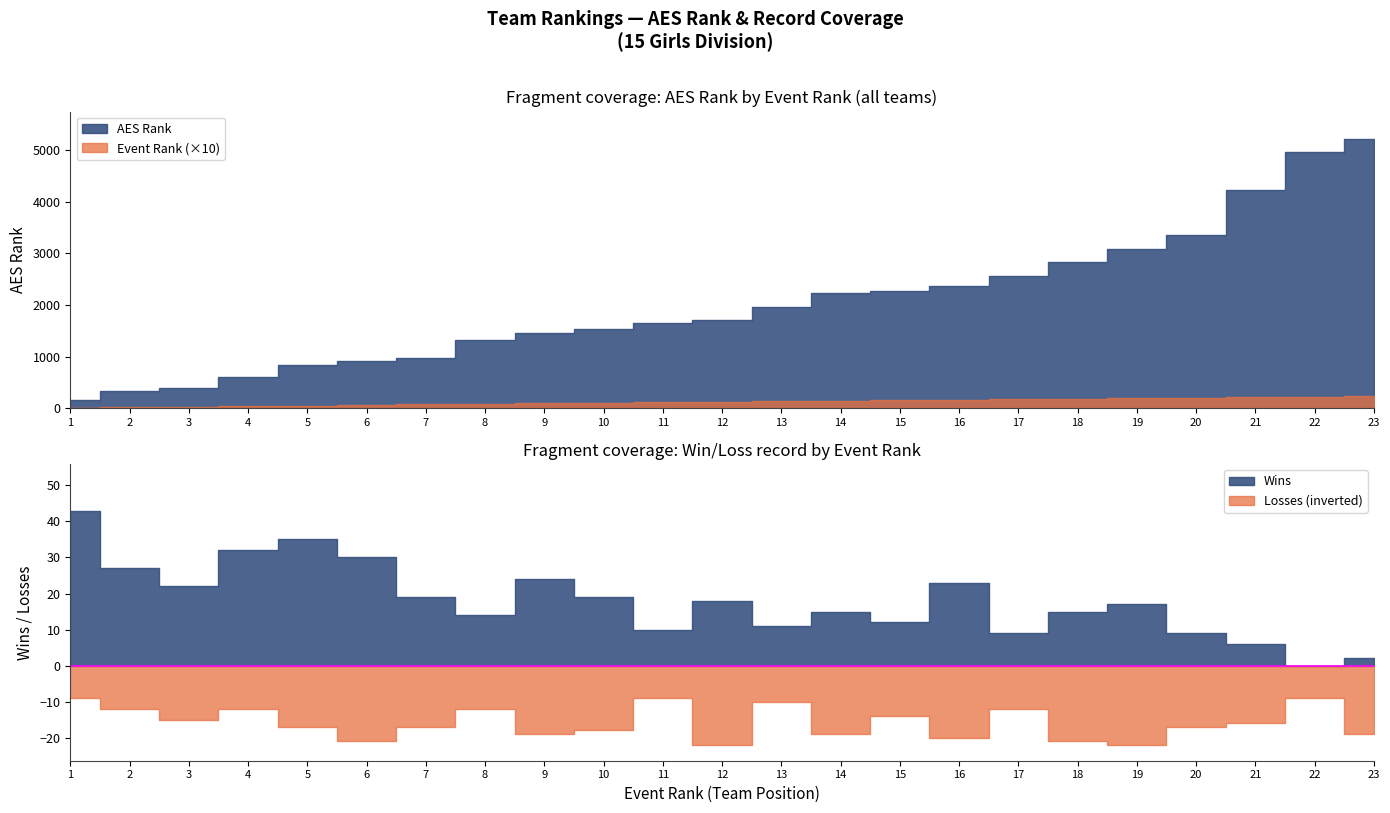

What is the difference between the maximum and minimum values in the AES Rank series?

5070